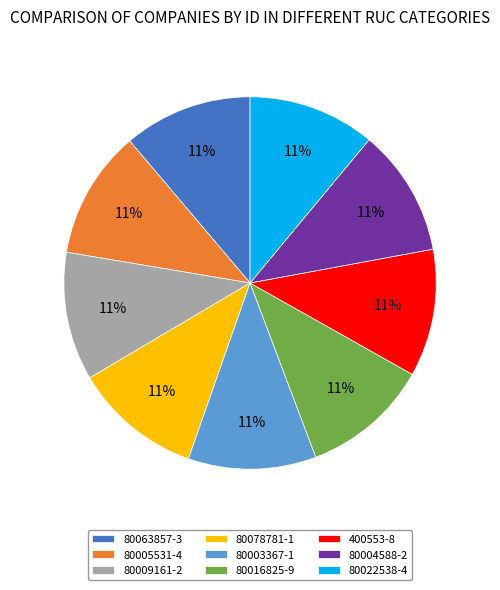

Is 400553-8 the majority of the pie?

No